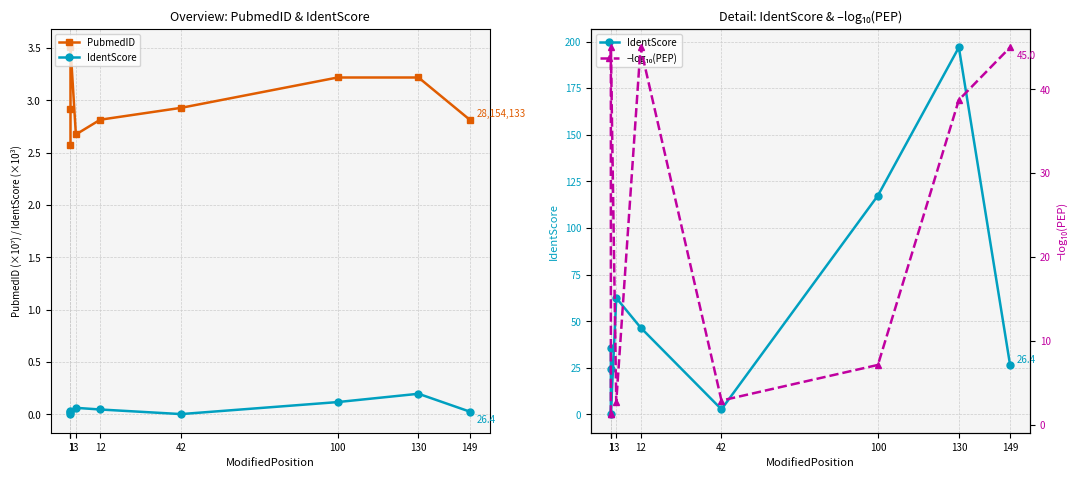

What is the sum of all PubmedID values?

26.7